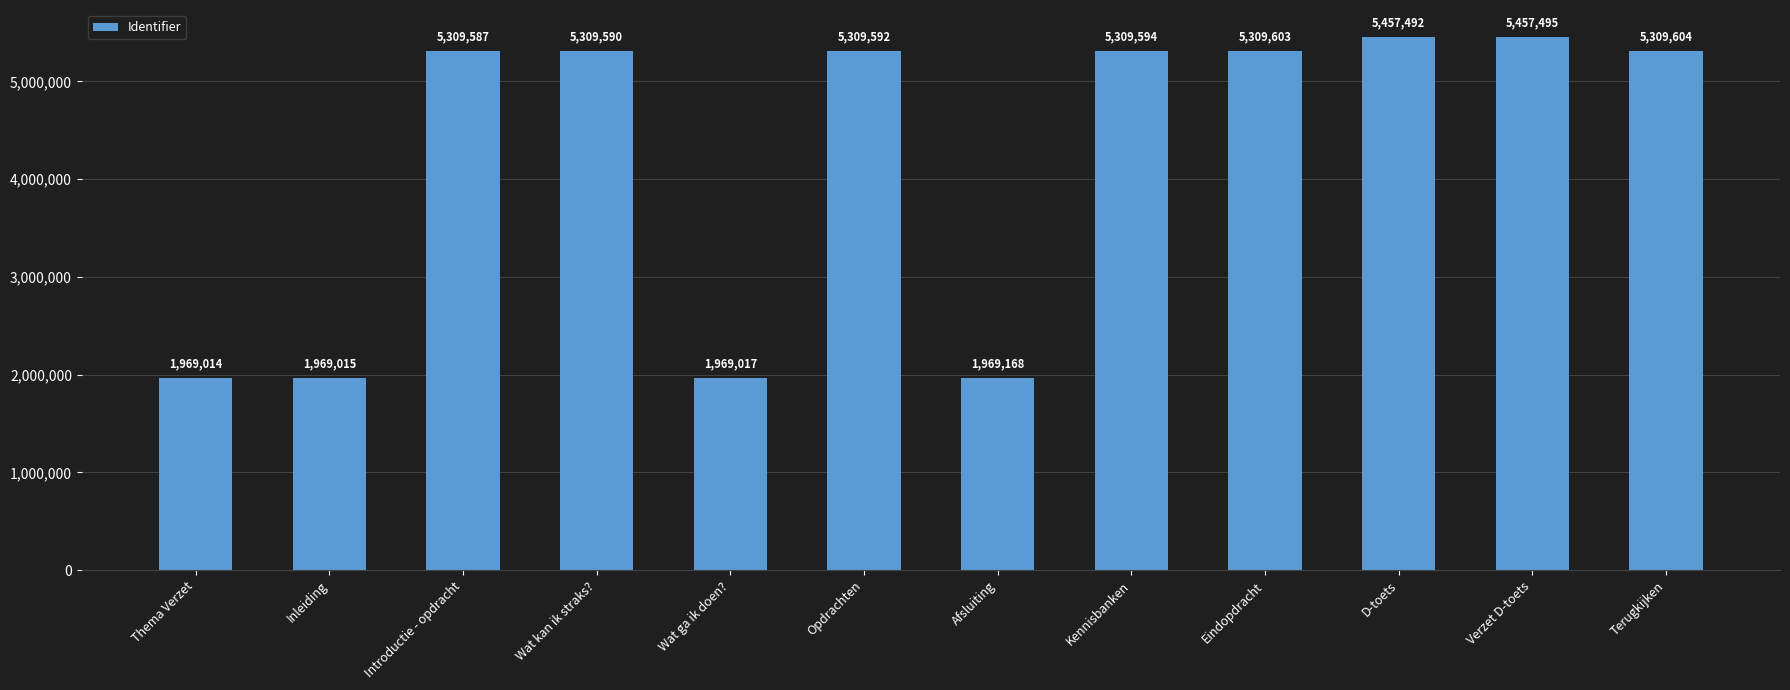

How many distinct data groups are displayed?

1